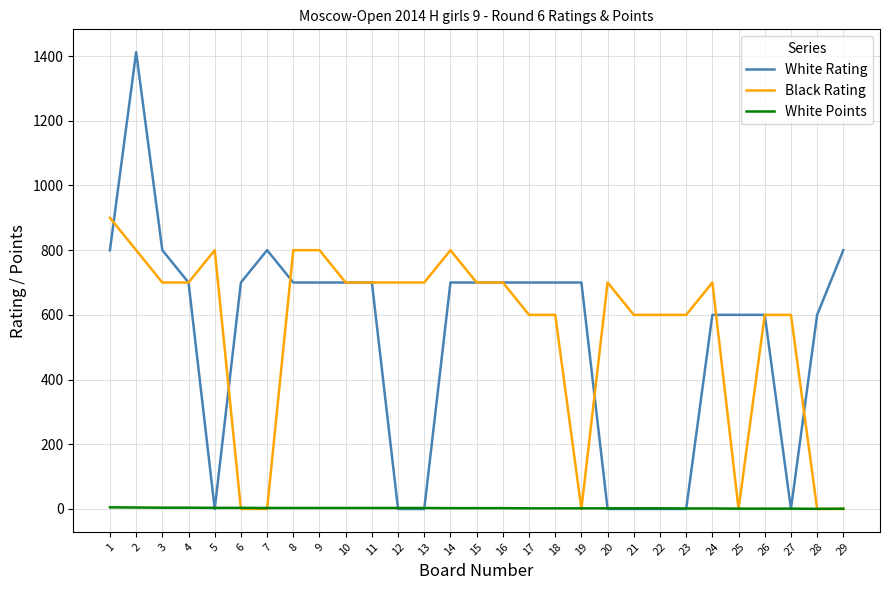

At which label does White Points first exceed 2?

1